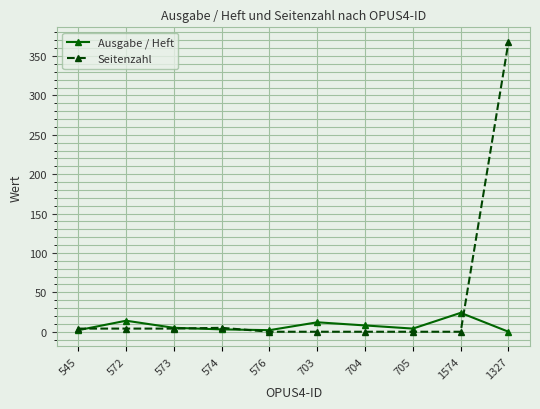

What is the spread (max minus min) of values at 1574?

24